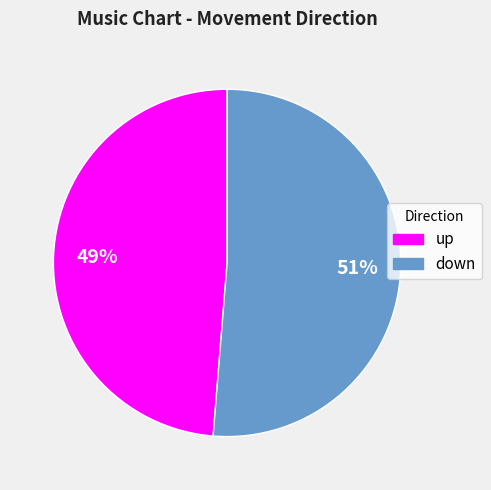

Does any single category account for the majority?

Yes